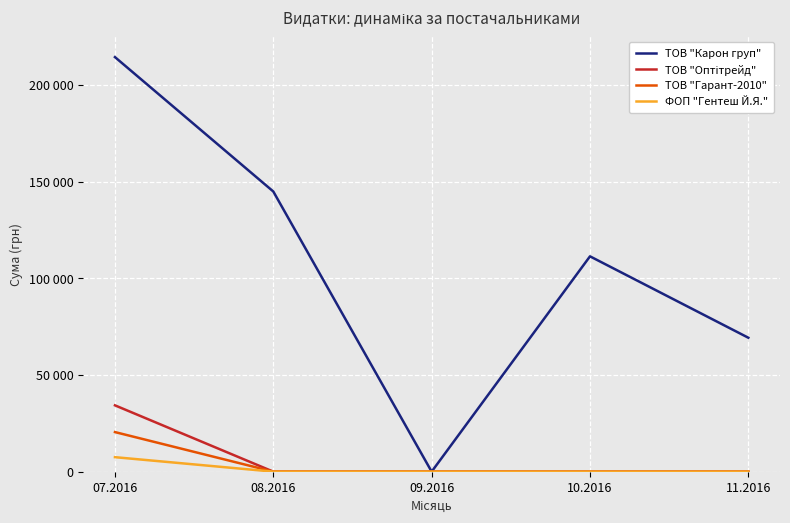

True or false: ТОВ "Карон груп" and ФОП "Гентеш Й.Я." intersect in this chart.

False